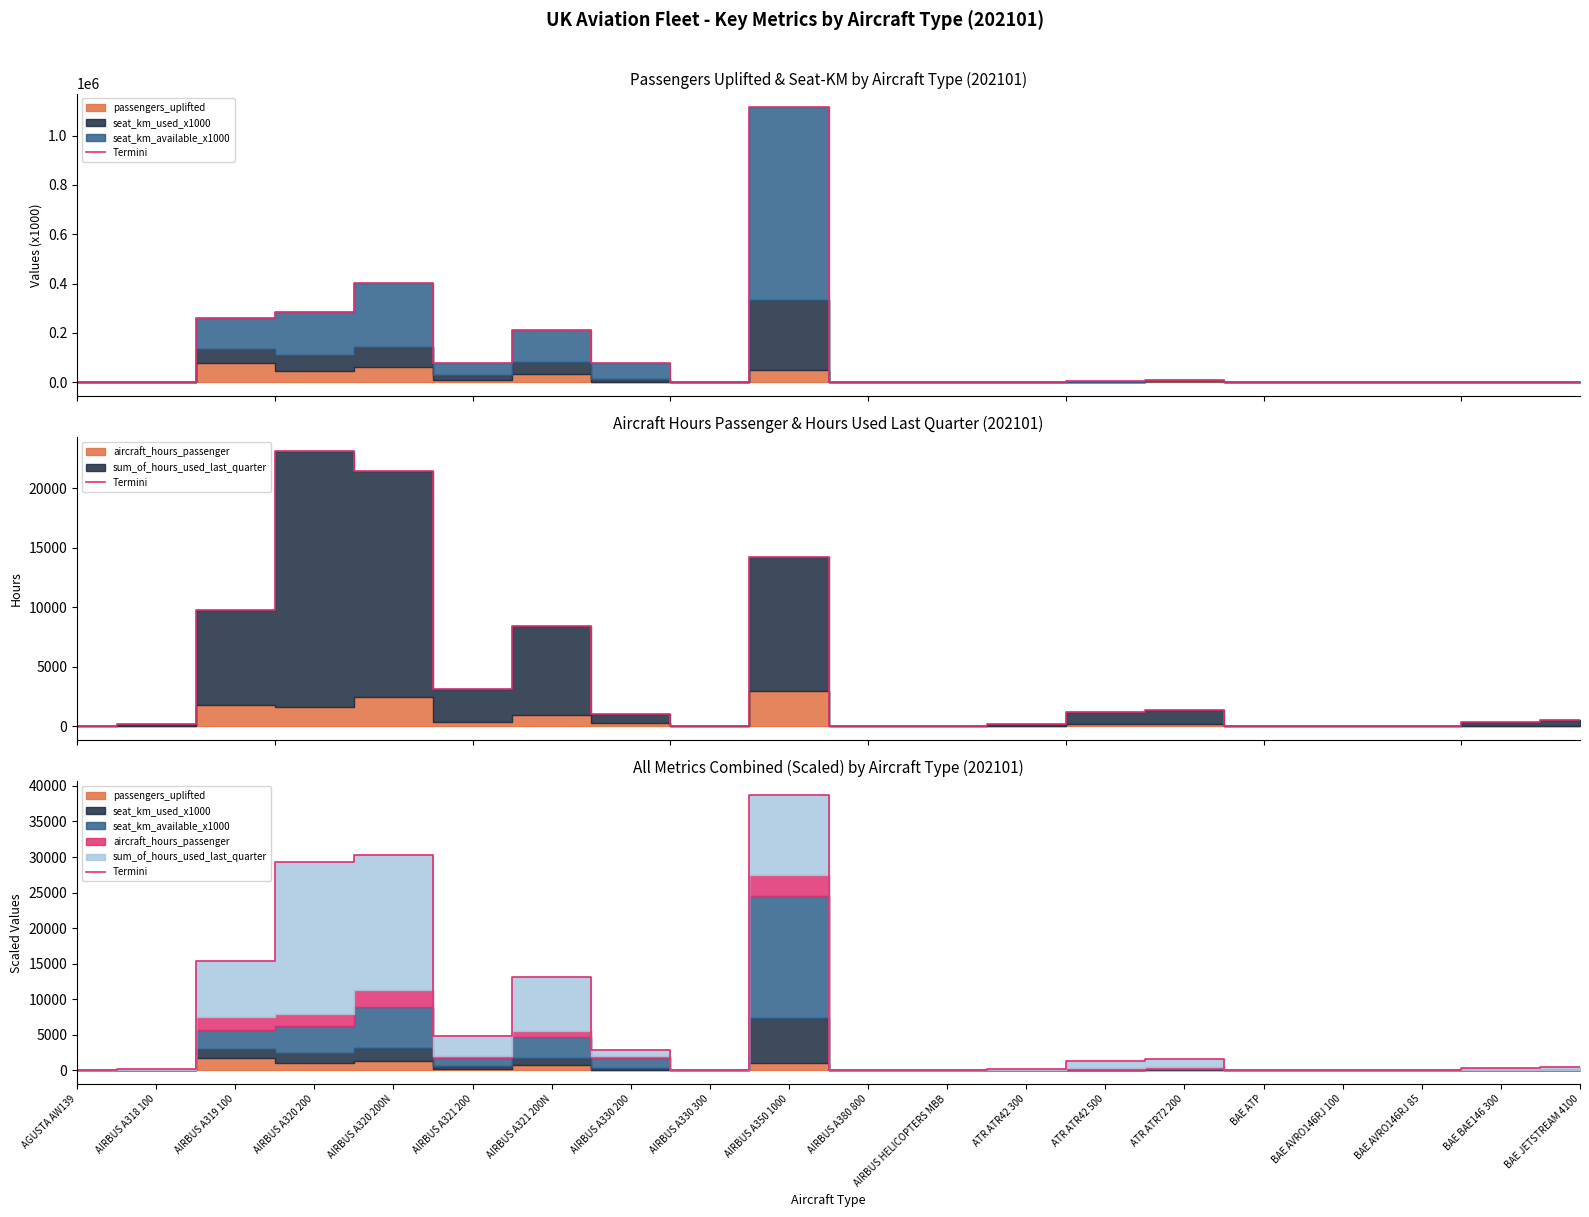

The value at AIRBUS A330 200 is 2814.7. True or false?

True